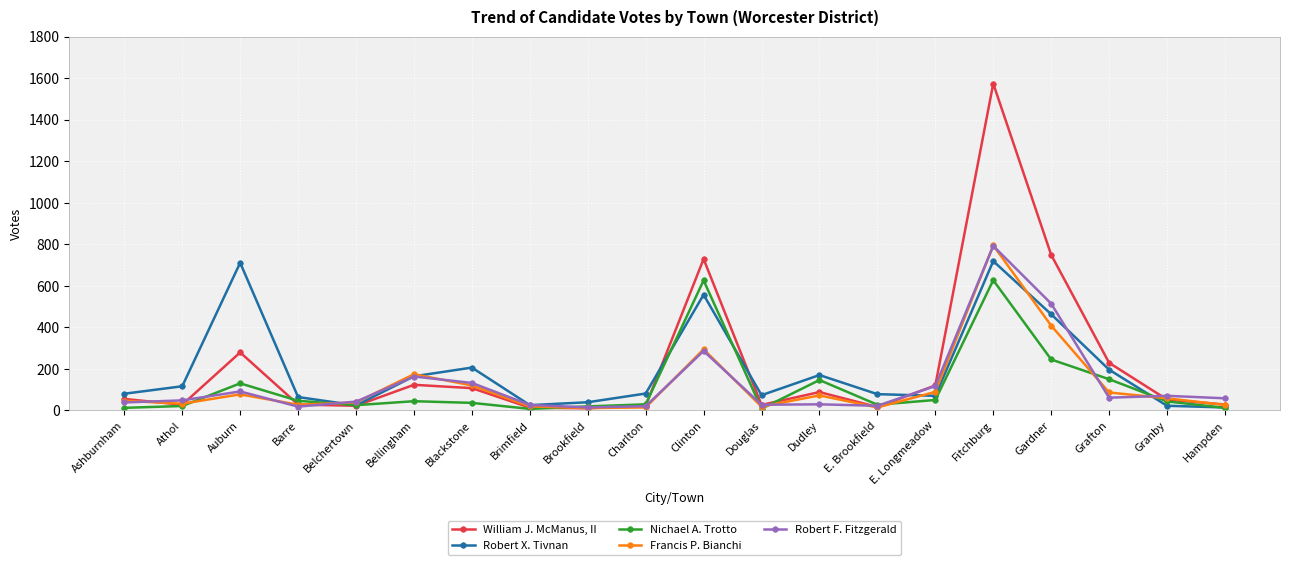

True or false: William J. McManus, II and Nichael A. Trotto intersect in this chart.

True